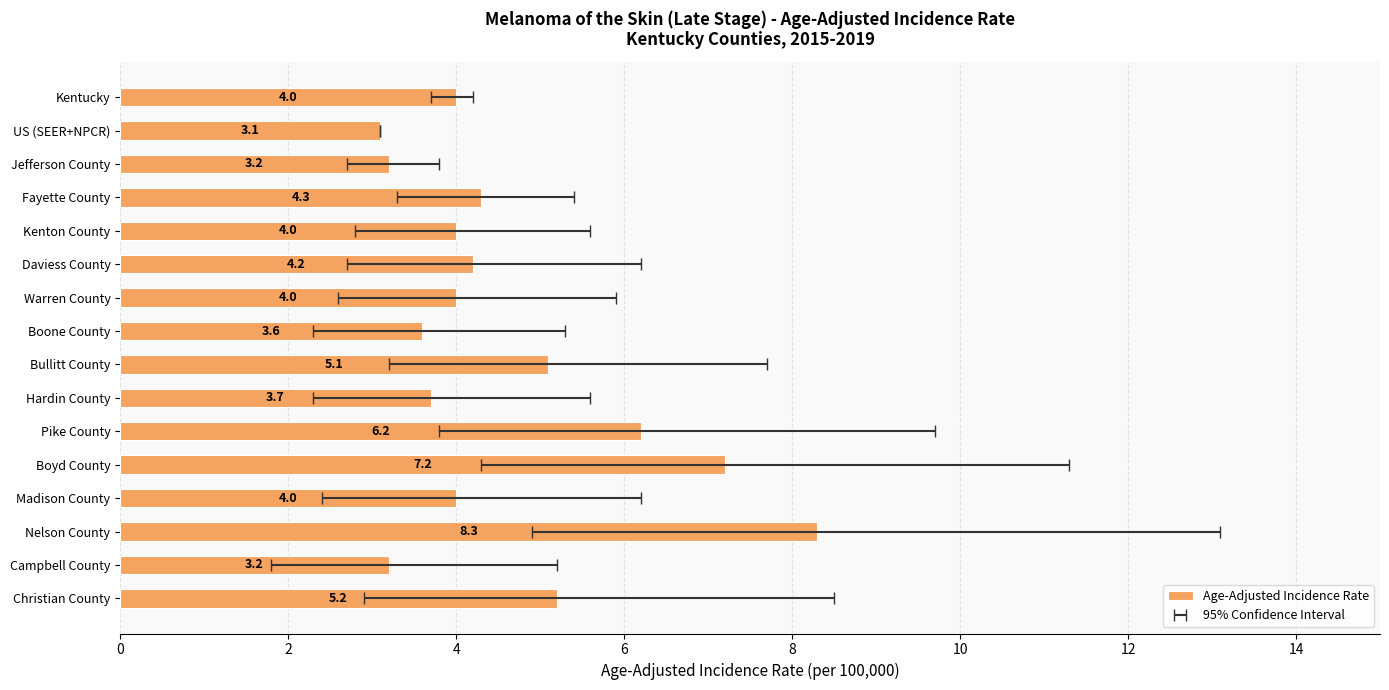

What is the difference between the values at Jefferson County and US (SEER+NPCR)?

0.1